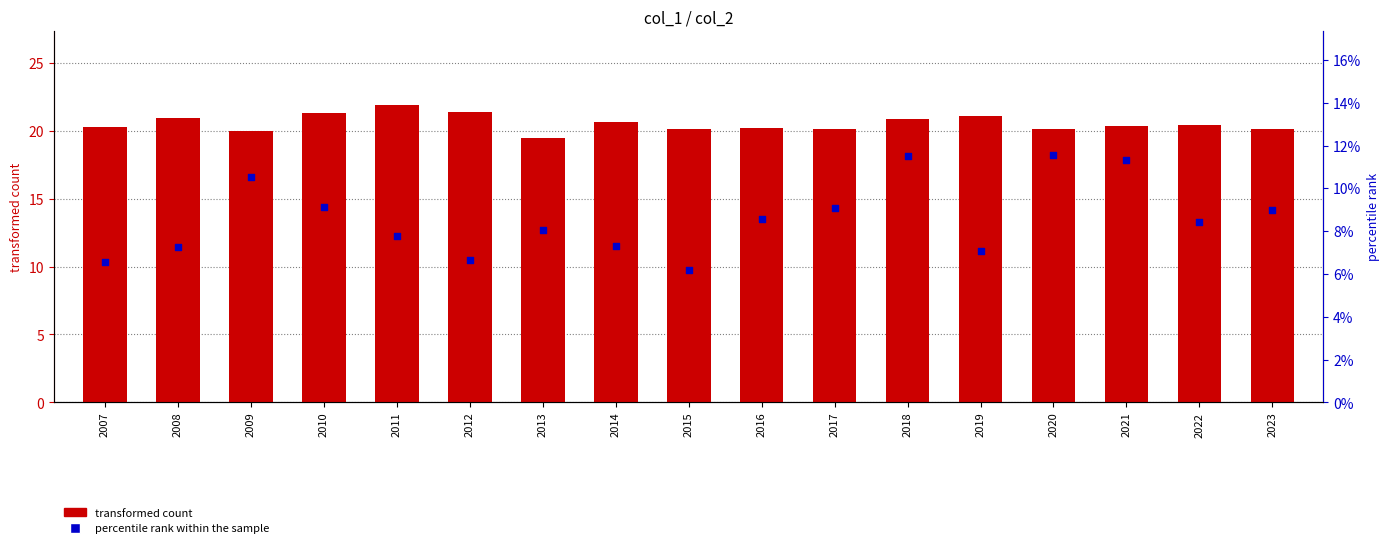

What is the total value across all series at 2023?

20.2